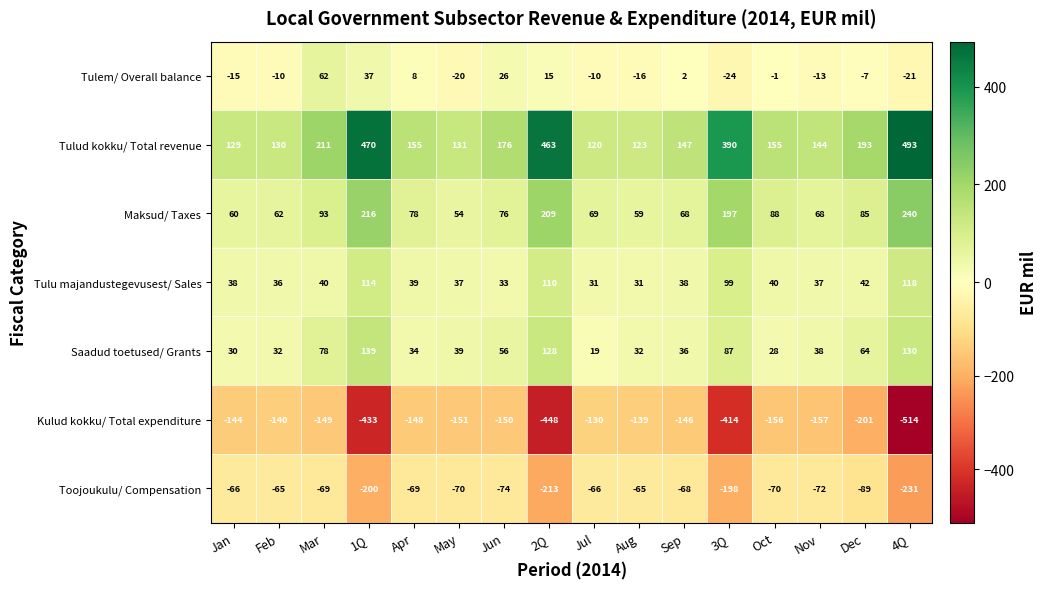

What is the total value across all series at Jan?

32